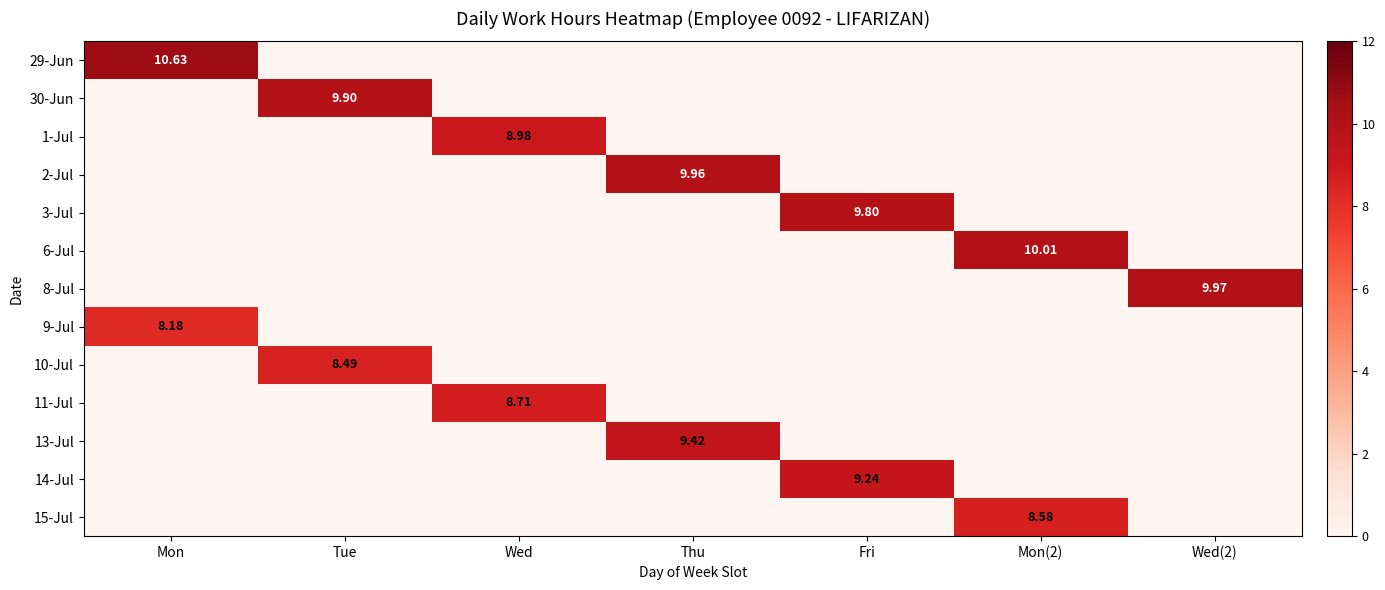

At which category does the chart reach its peak across all series?

Mon